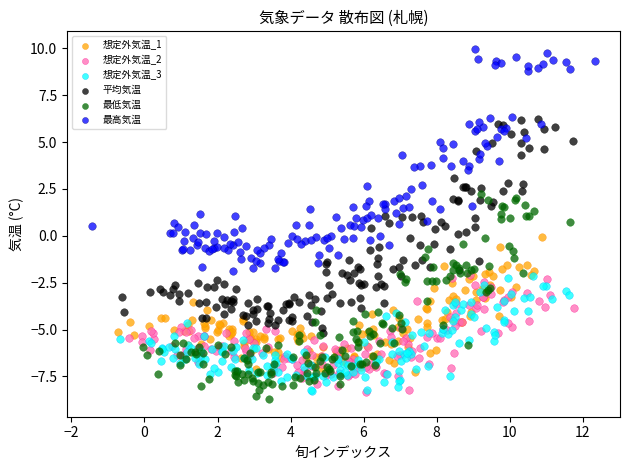

Which series contains the highest Y value?

最高気温